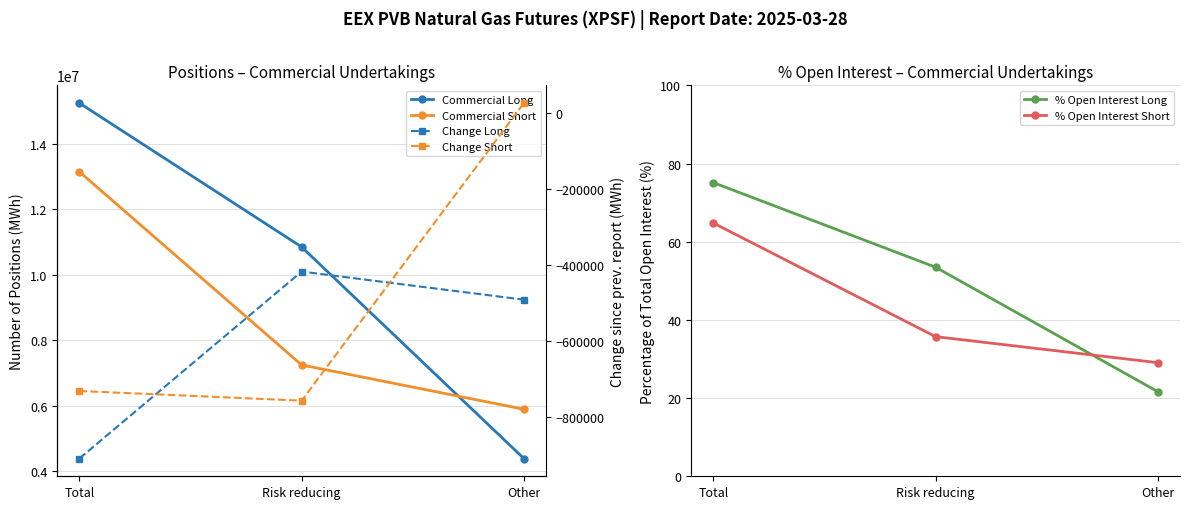

What is the maximum value shown in the chart?

15235590.0